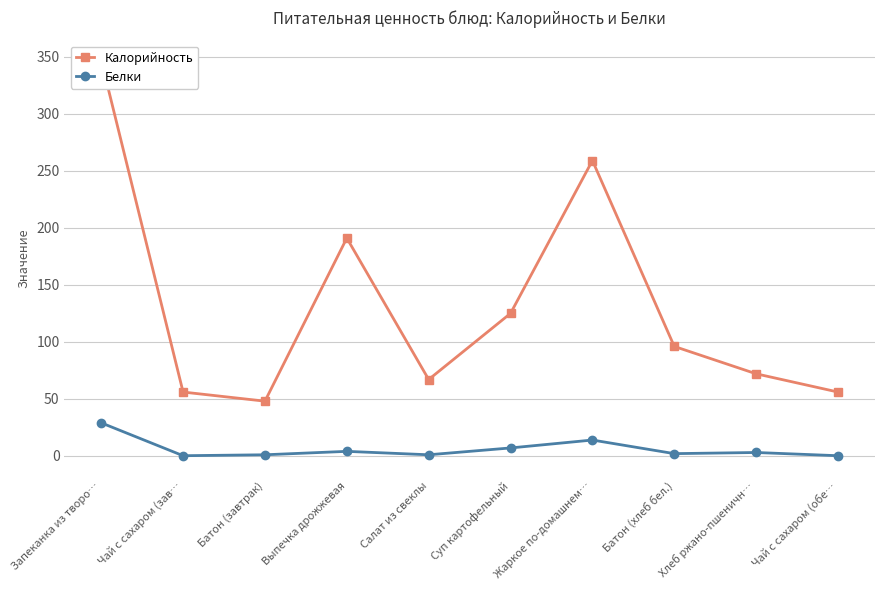

True or false: Калорийность and Белки cross at least once.

False